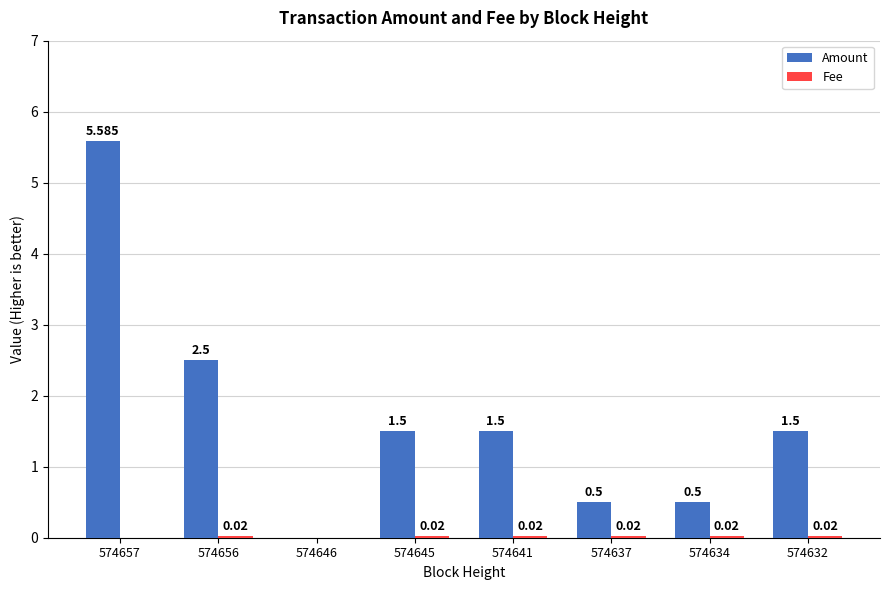

The Amount series shows 3.7 at 574656. True or false?

False